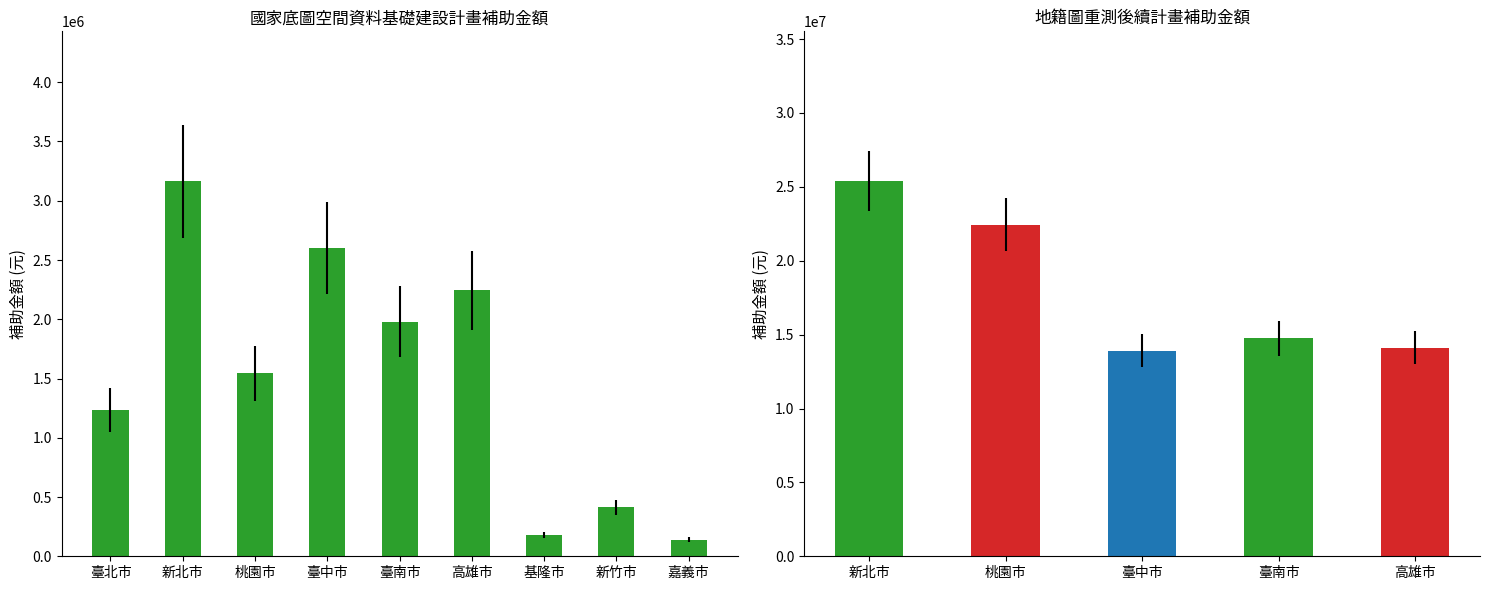

Does the chart contain any negative values?

No